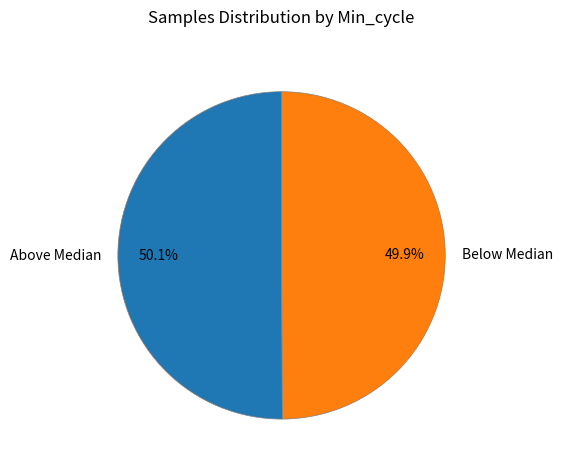

How much of the chart is everything except Above Median?

49.9%